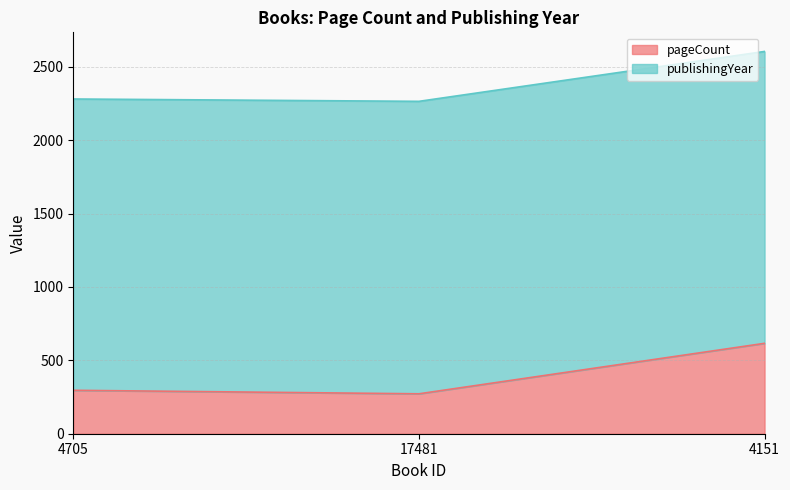

Count the number of categories in the chart.

3